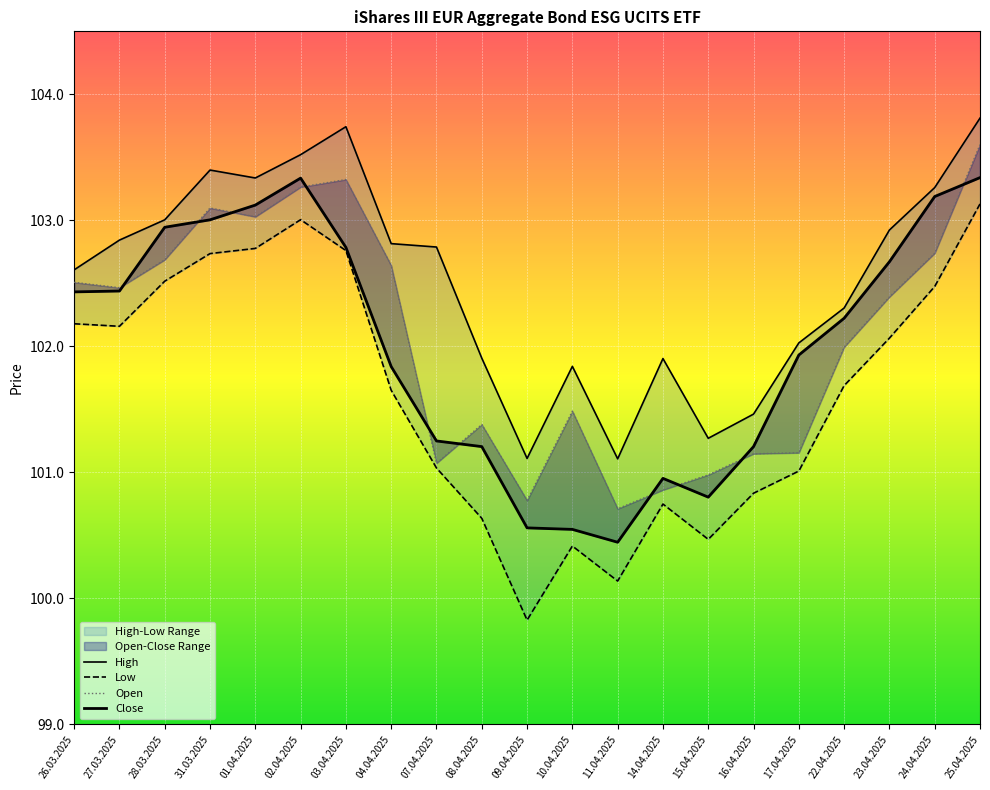

True or false: High and Open cross at least once.

False